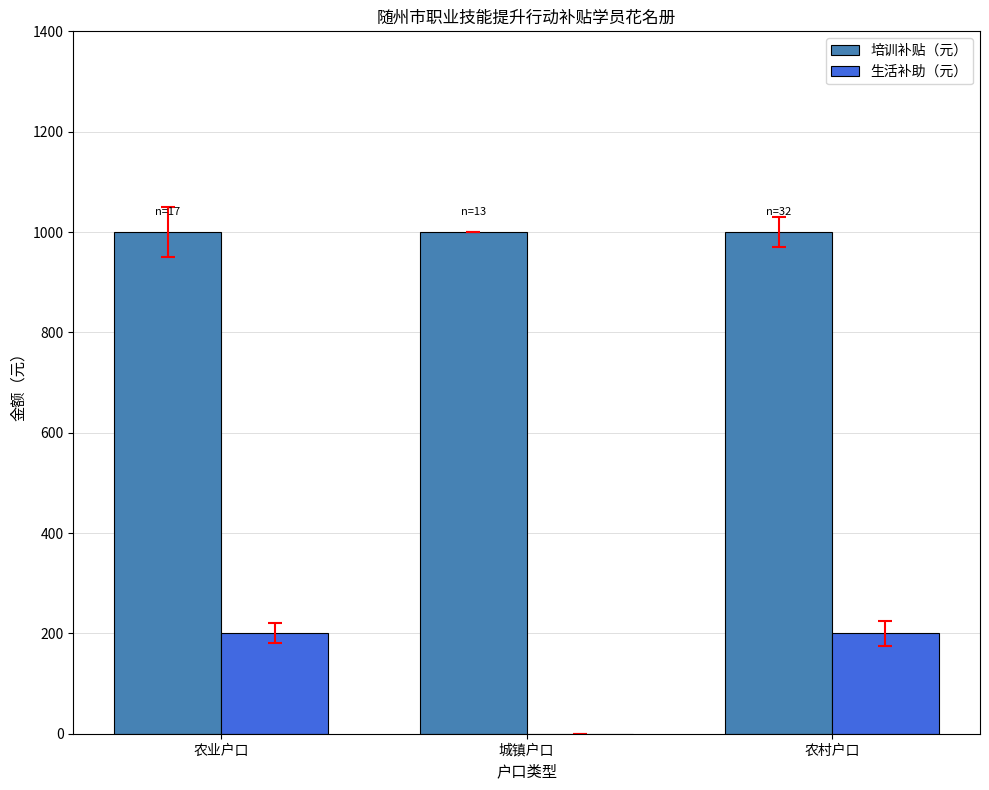

Reading left to right, transcribe all the data shown in this chart.

培训补贴（元）: 1000	1000	1000
生活补助（元）: 200	0	200